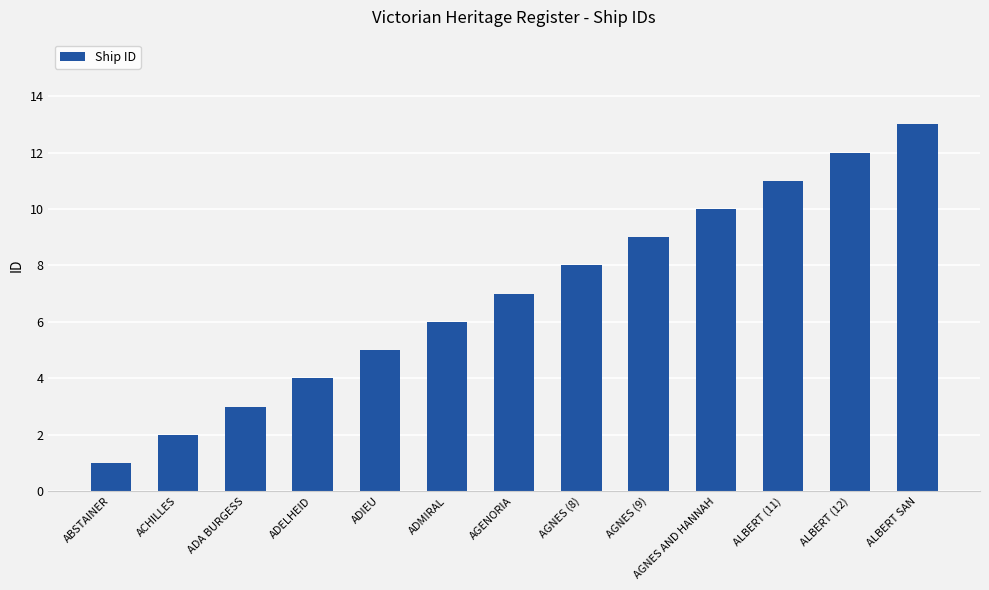

What position from the right is ADMIRAL?

8